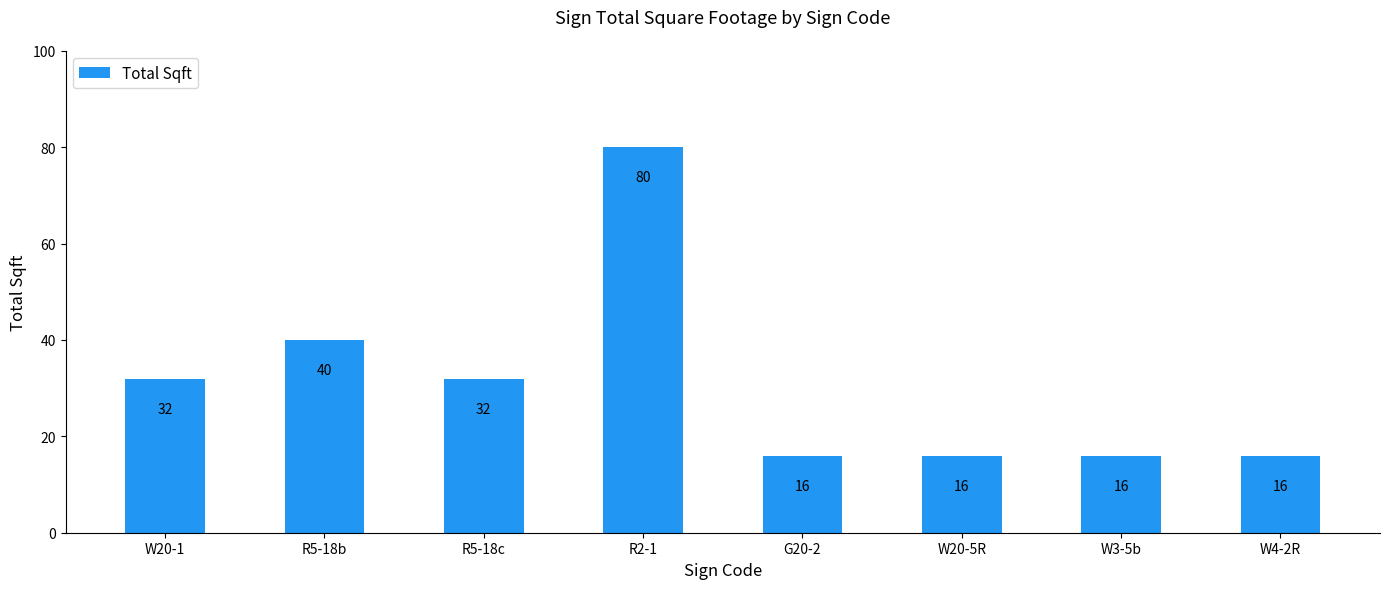

Count the values in the range 16 to 40.

7